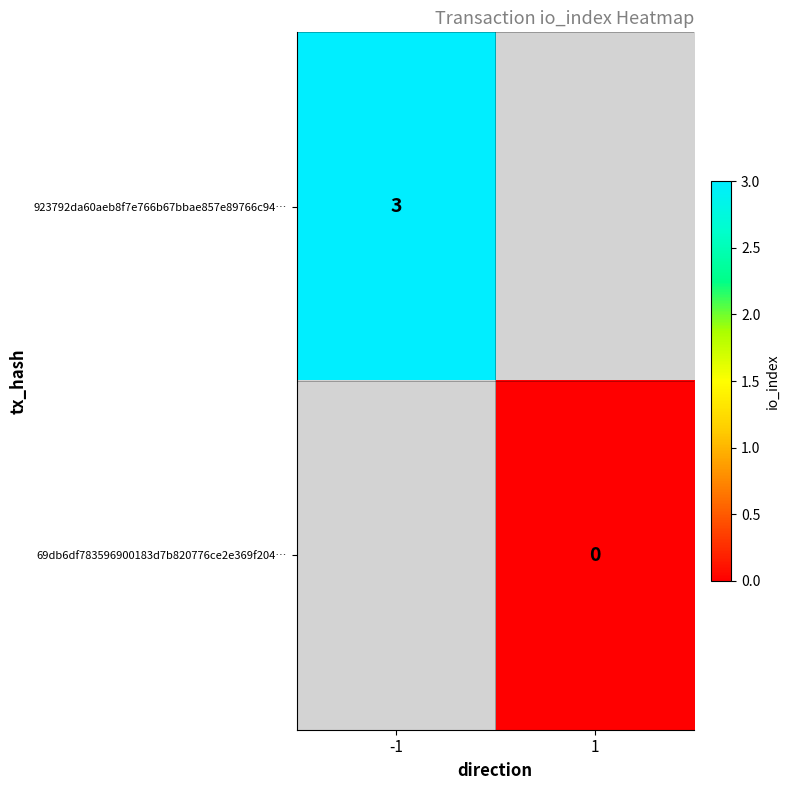

Is it true that 923792da60aeb8f7e766b67bbae857e89766c94… equals 1 at -1?

False